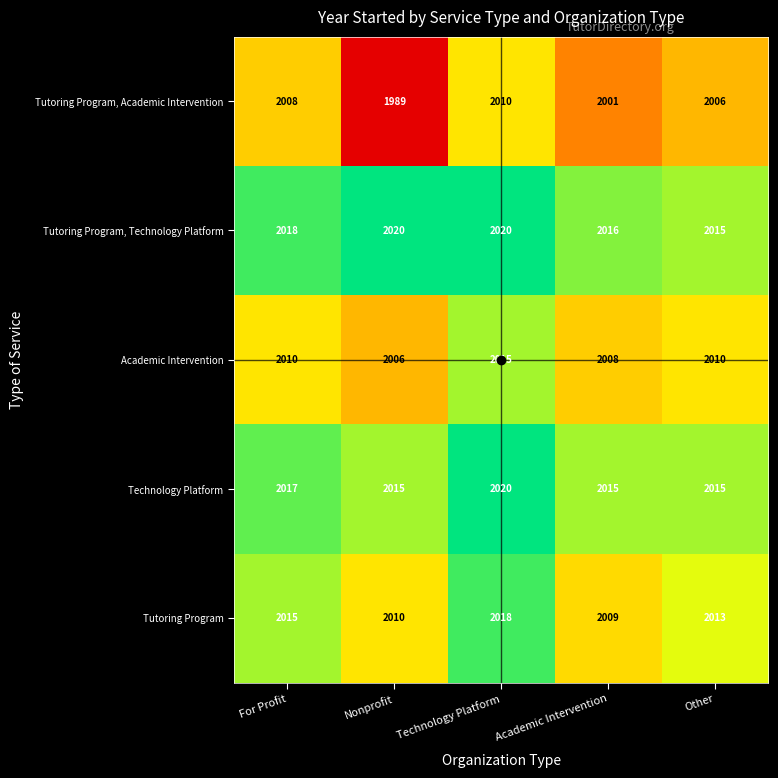

Which series has the largest range (max minus min)?

Tutoring Program, Academic Intervention